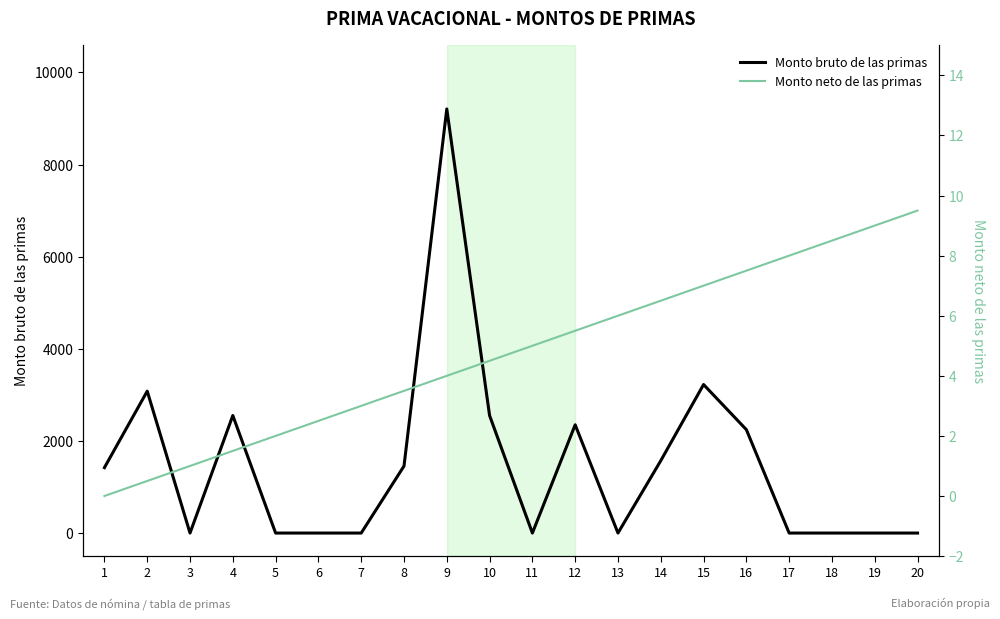

After their last crossing, which series has the higher values: Monto neto de las primas or Monto bruto de las primas?

Monto neto de las primas